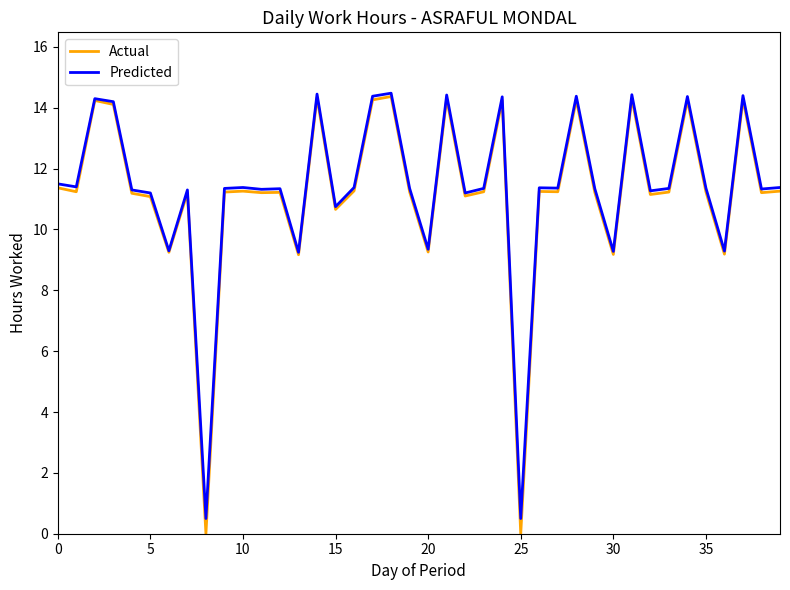

What is the maximum value for Actual?

14.4